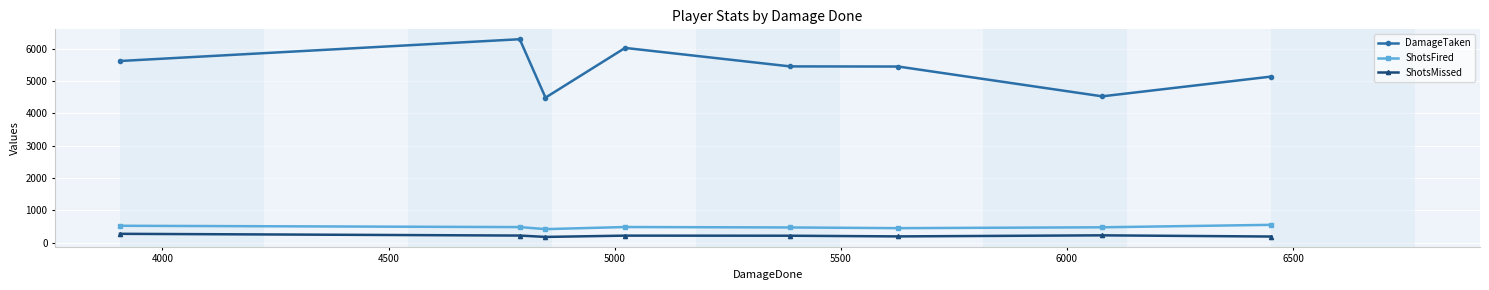

What is the maximum value for DamageTaken?

6295